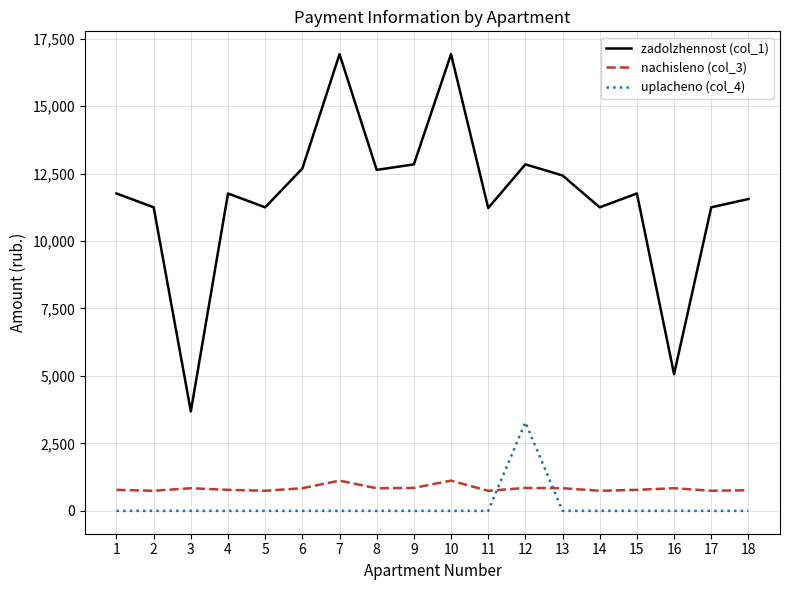

What is the difference between the maximum and minimum values in the zadolzhennost (col_1) series?

13236.6